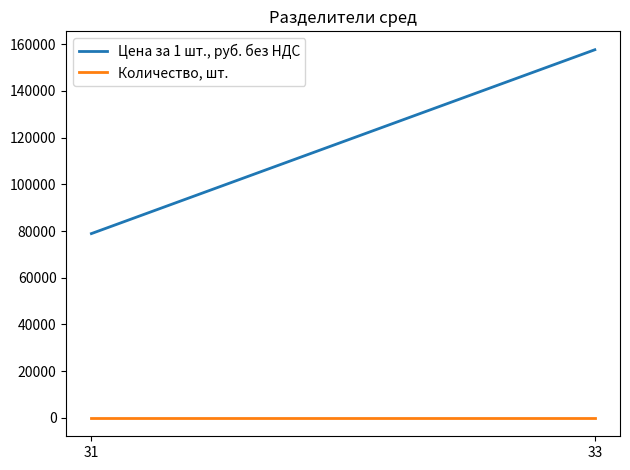

At which category is the sum across all series the highest?

33